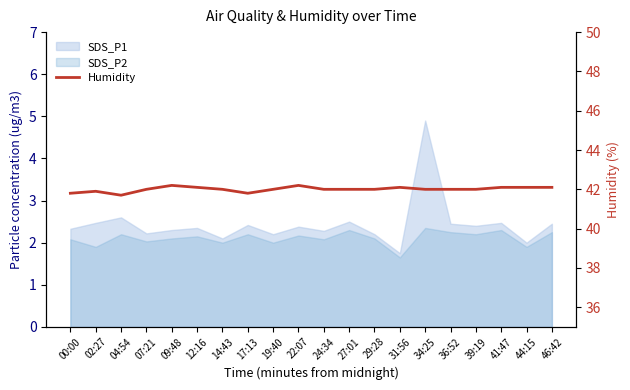

At which label does the data first exceed 42?

09:48